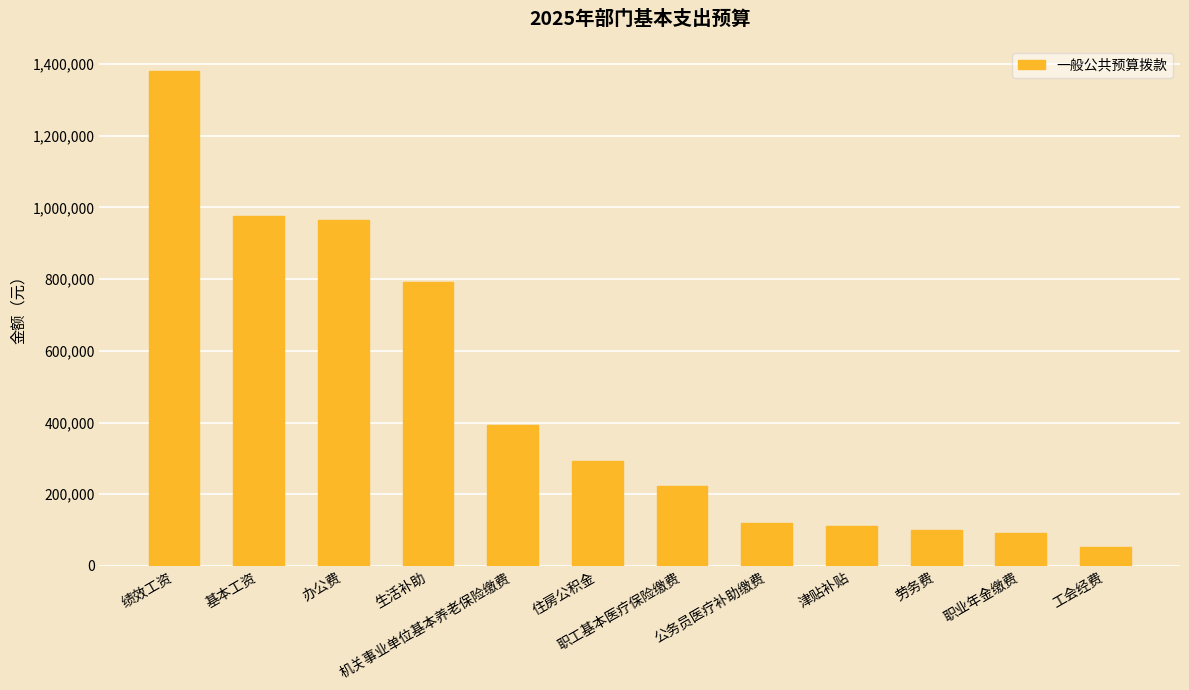

What is the sum of the values at 办公费 and 绩效工资?

2346100.0